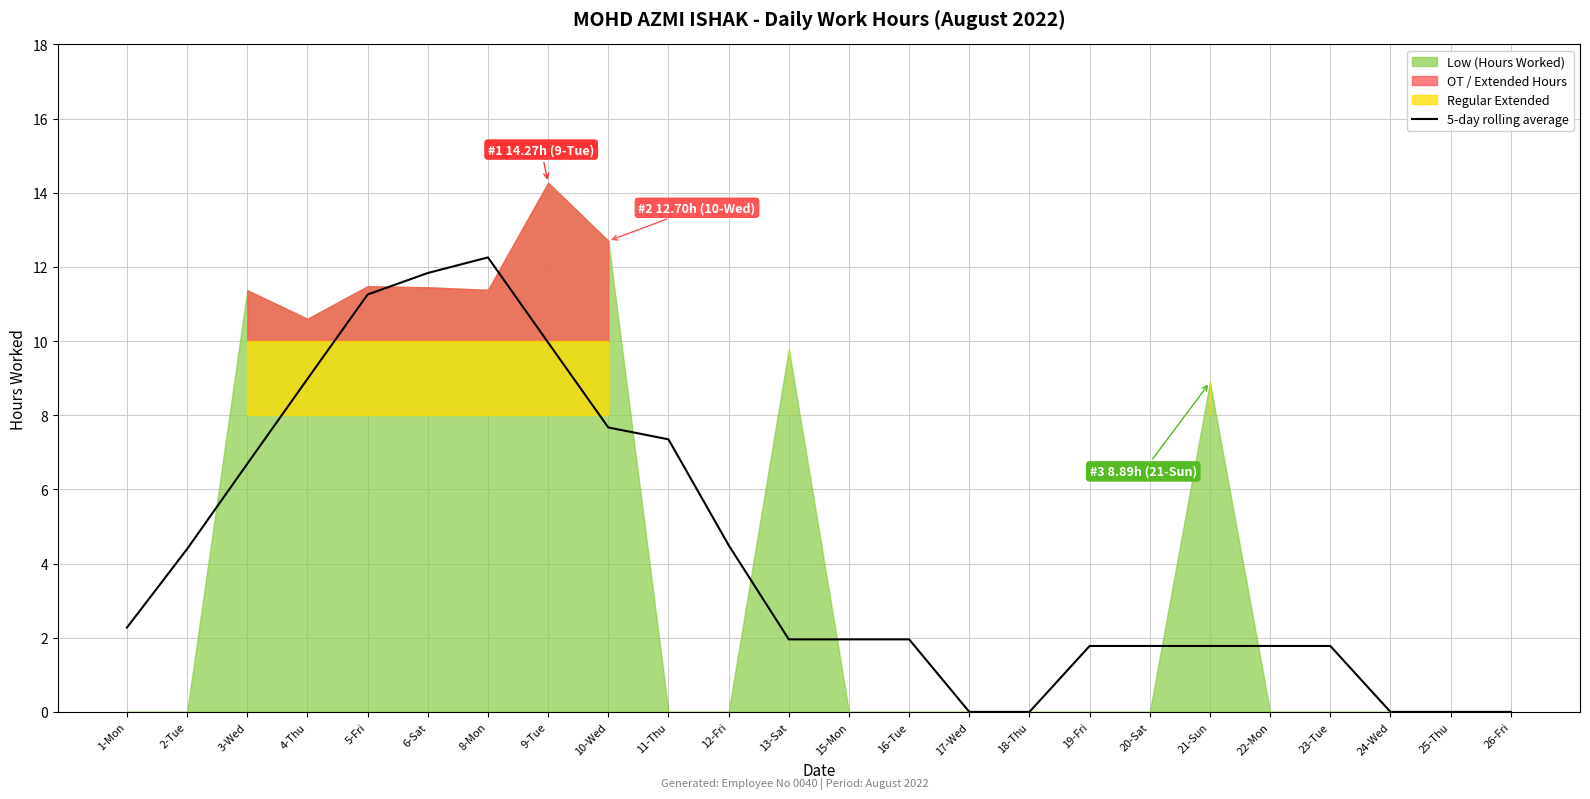

Which label corresponds to the smallest value in the chart?

17-Wed